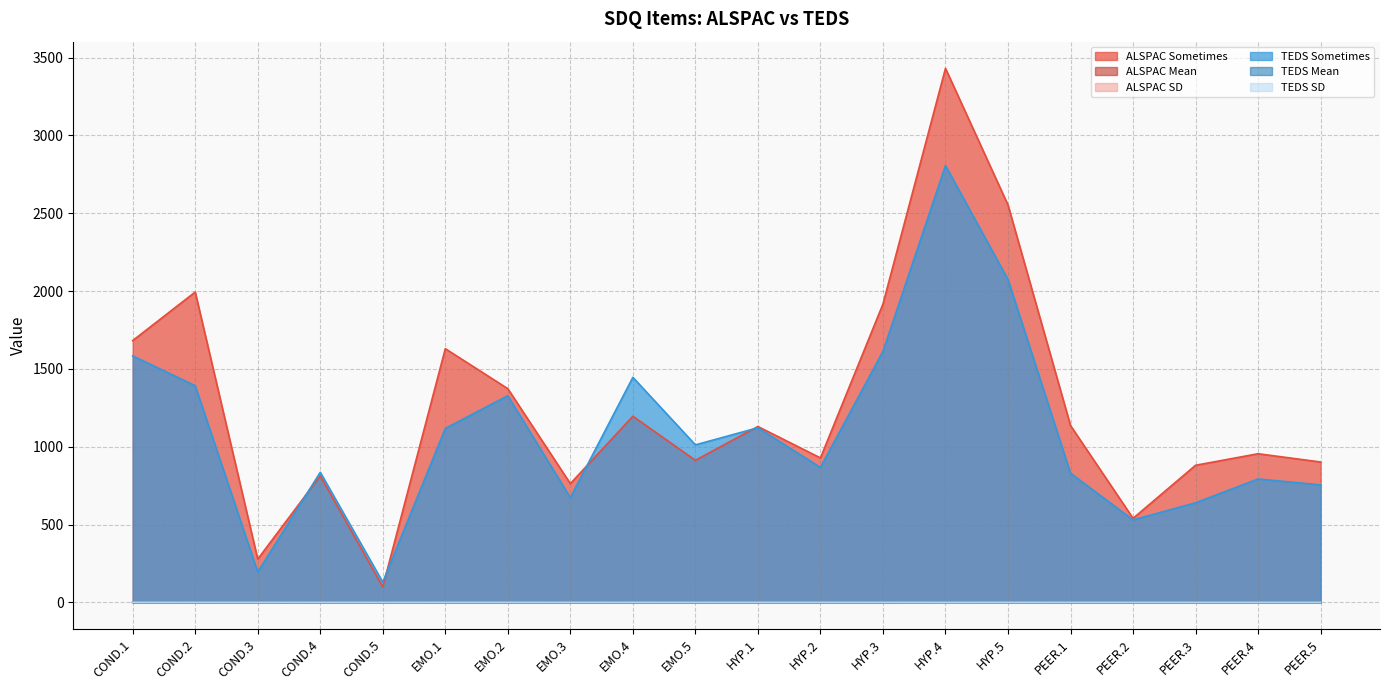

What is the spread (max minus min) of values at PEER.1?

1135.7